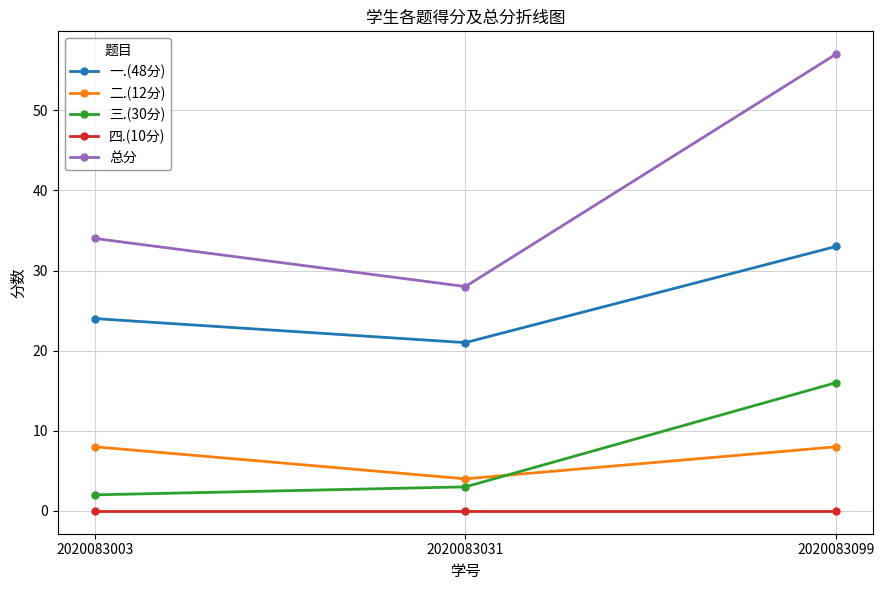

How many lines are shown in the chart?

5